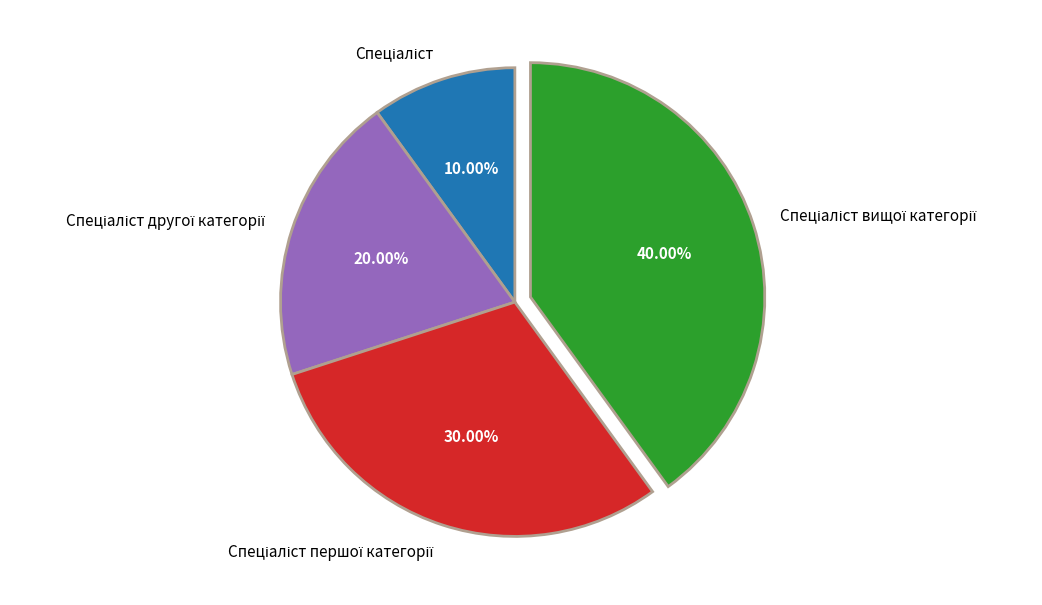

Is there any slice that represents more than half of the pie?

No